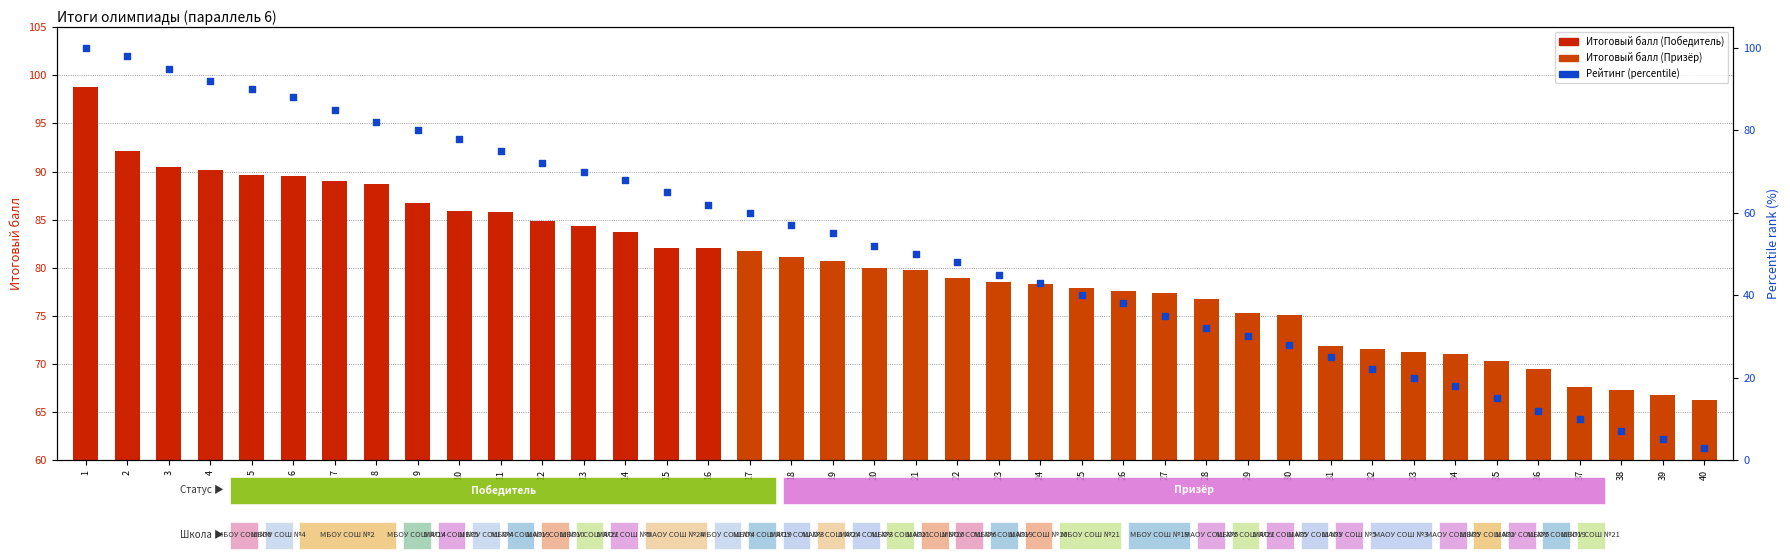

Which series has the largest total across all categories?

Итоговый балл